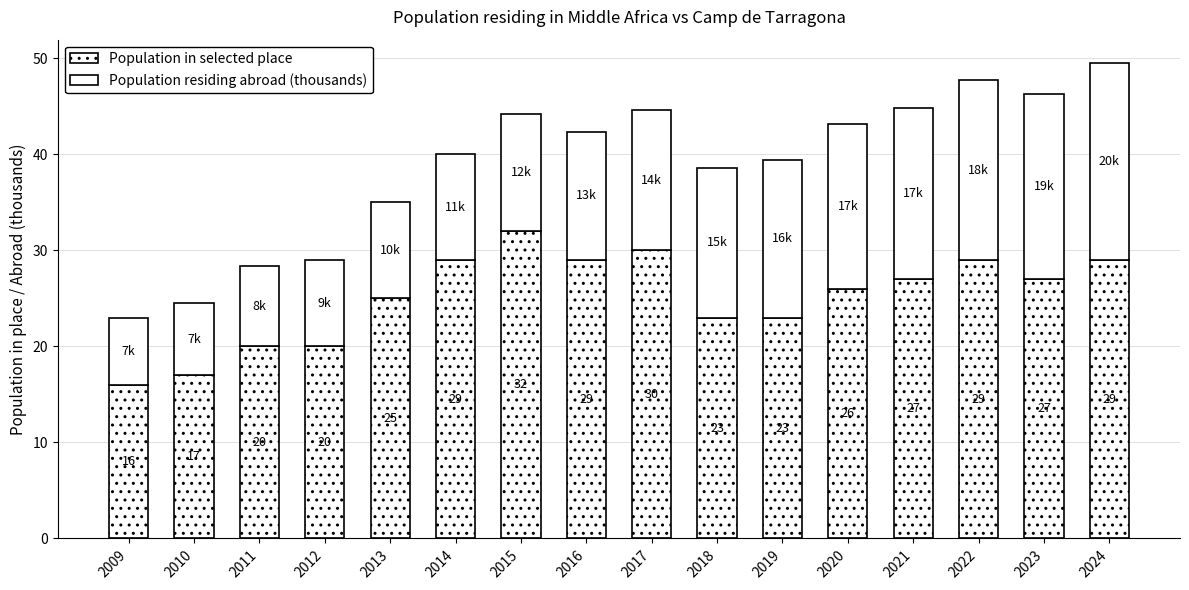

What is the difference between the Population in selected place values at 2019 and 2016?

6.0